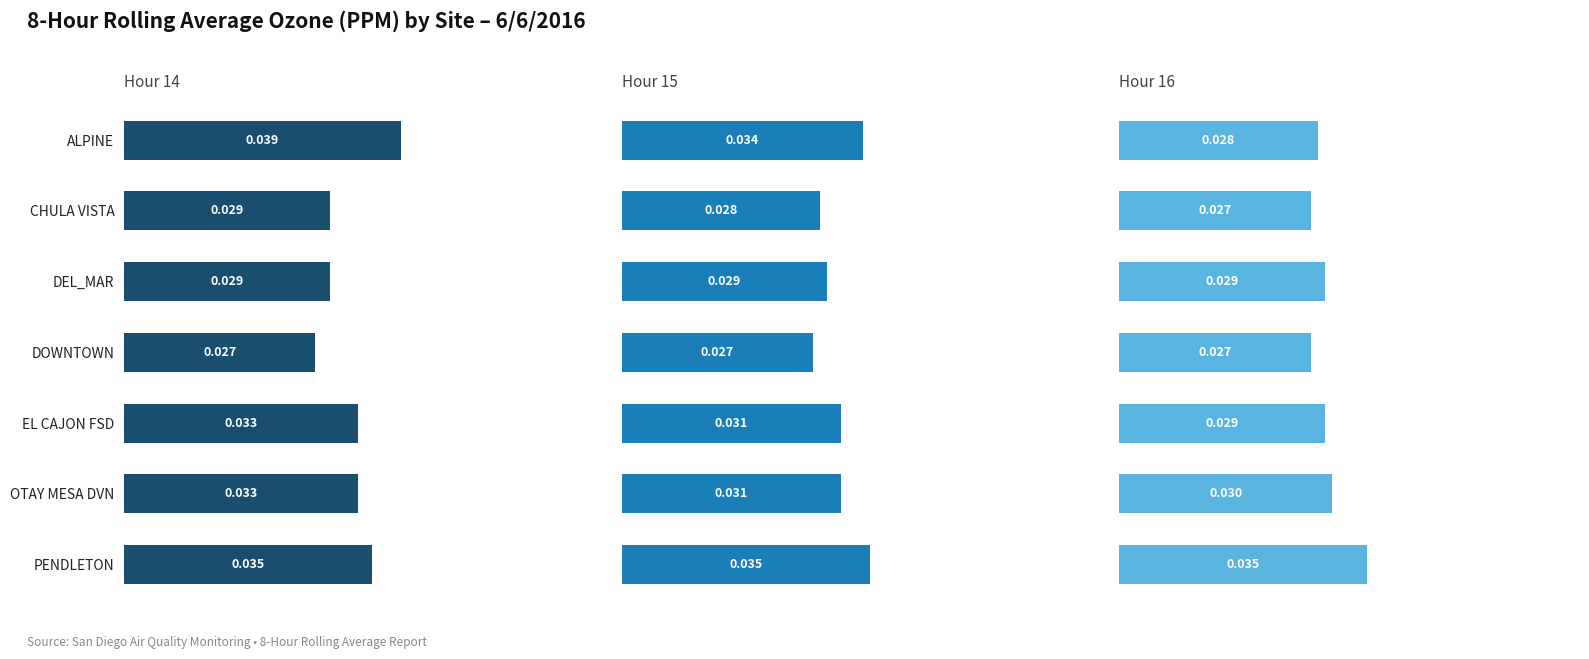

Reading left to right, extract all data points from this chart.

Hour 14: 0.0	0.0	0.0	0.0	0.0	0.0	0.0
Hour 15: 0.0	0.0	0.0	0.0	0.0	0.0	0.0
Hour 16: 0.0	0.0	0.0	0.0	0.0	0.0	0.0